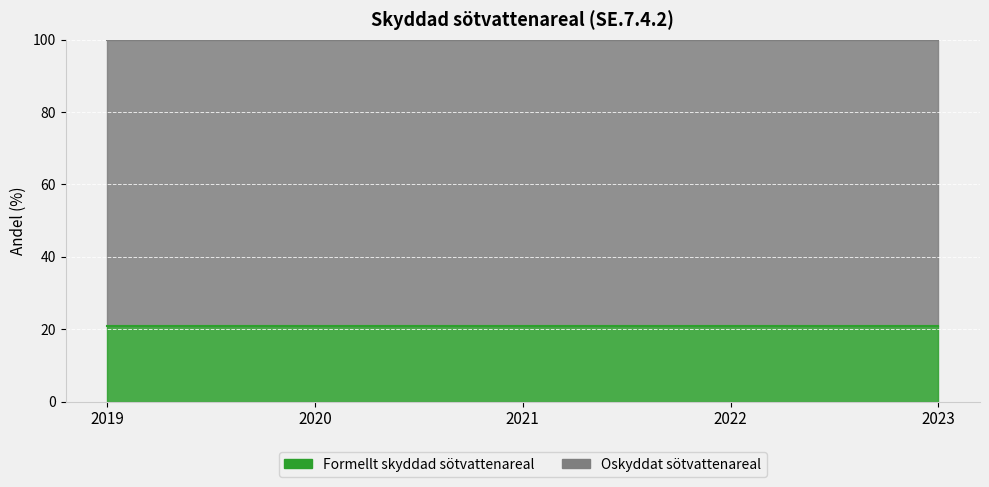

What is the average value of the Formellt skyddad sötvattenareal series?

21